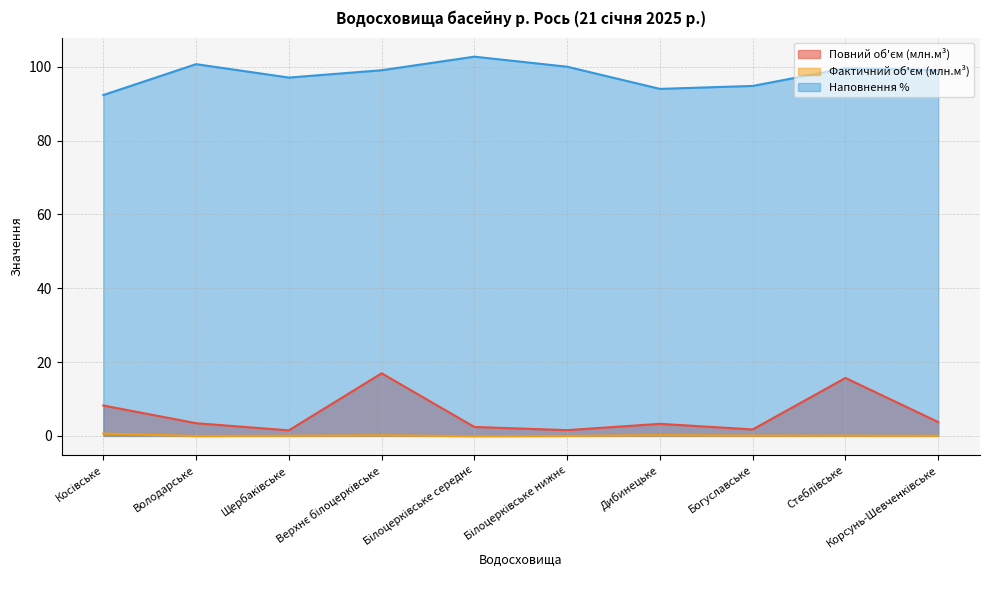

What is the difference between the Повний об'єм (млн.м³) values at Стеблівське and Дибинецьке?

12.4